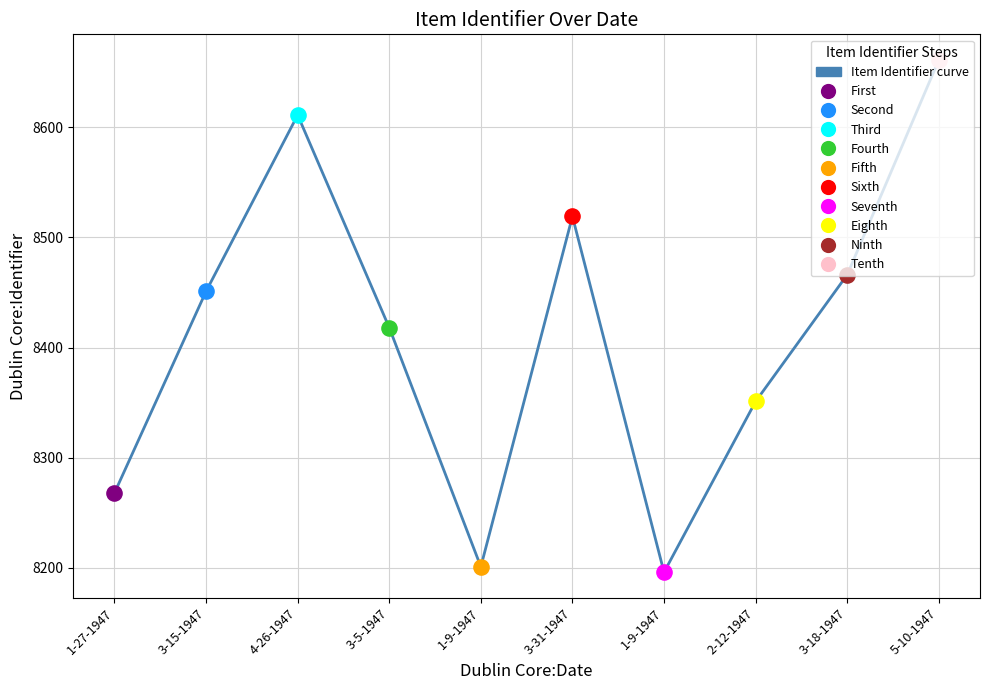

Between 1-27-1947 and 1-9-1947, which is larger?

1-27-1947